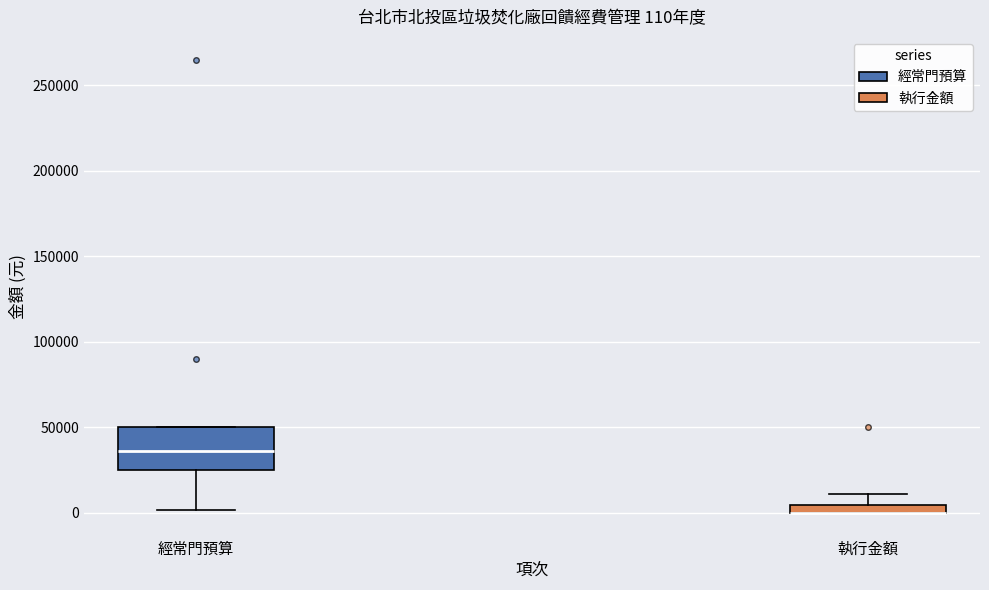

Comparing the boxes themselves (not the whiskers), which one is the tallest?

經常門預算